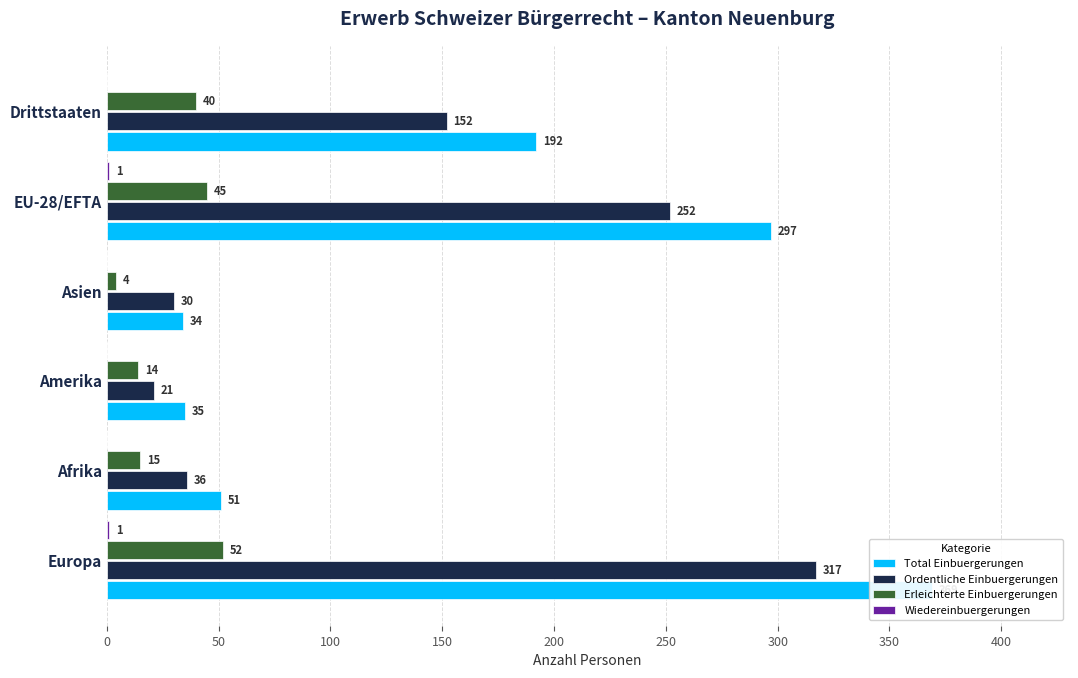

Reading left to right, transcribe all the data shown in this chart.

Total Einbuergerungen: 369	51	35	34	297	192
Ordentliche Einbuergerungen: 317	36	21	30	252	152
Erleichterte Einbuergerungen: 52	15	14	4	45	40
Wiedereinbuergerungen: 1	0	0	0	1	0